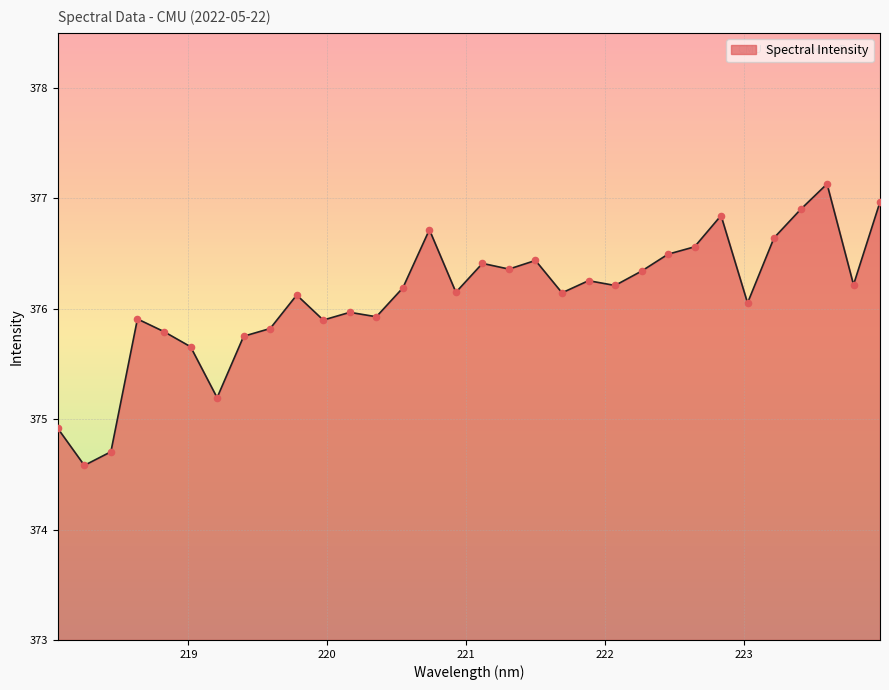

What is the greatest value displayed?

377.1